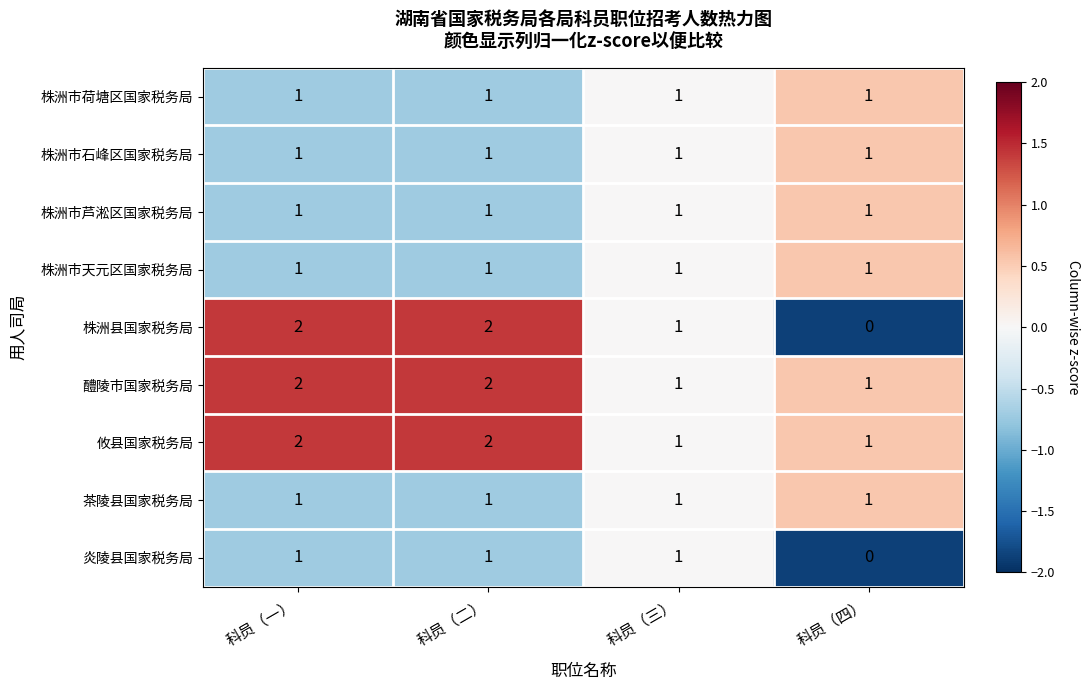

Where is 株洲县国家税务局 nearest to the value 1?

科员（三）